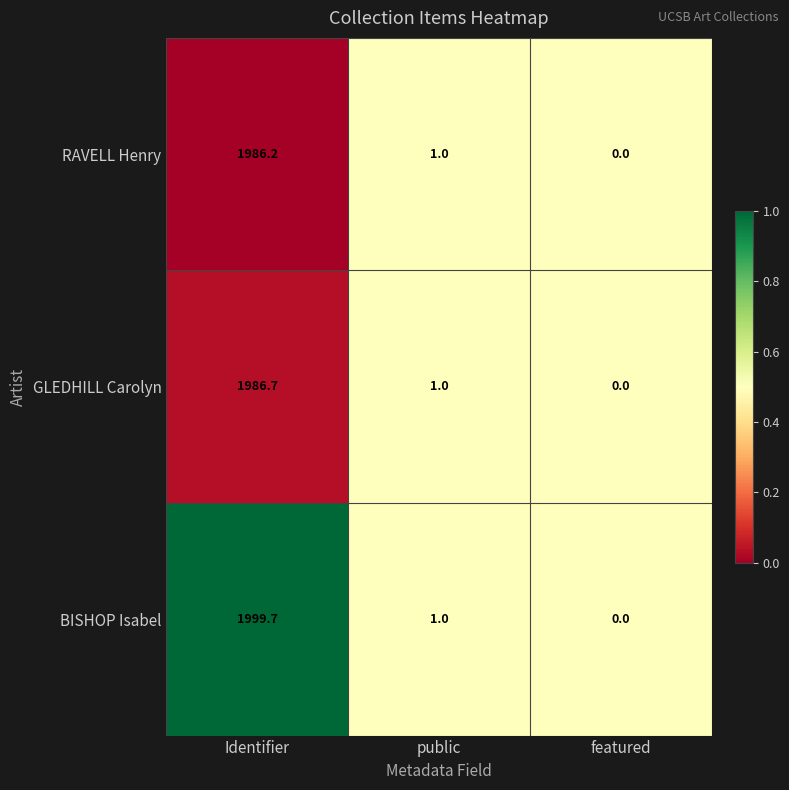

Reading left to right, what are all the values shown in this chart?

RAVELL Henry: Identifier=1986.2	public=1.0	featured=0.0
GLEDHILL Carolyn: Identifier=1986.7	public=1.0	featured=0.0
BISHOP Isabel: Identifier=1999.7	public=1.0	featured=0.0